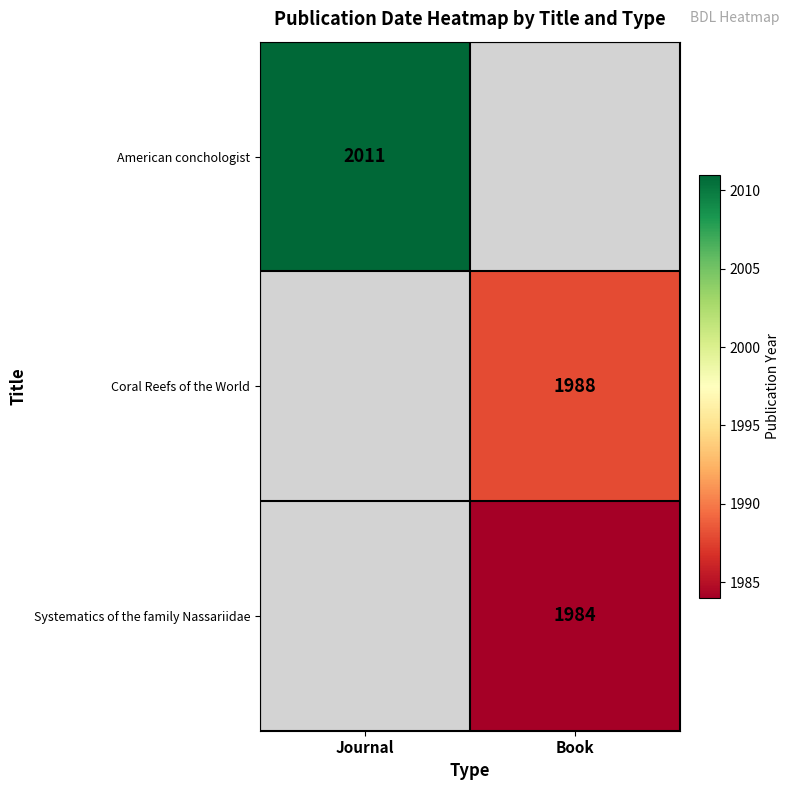

Between Book and Journal, which is larger?

Journal